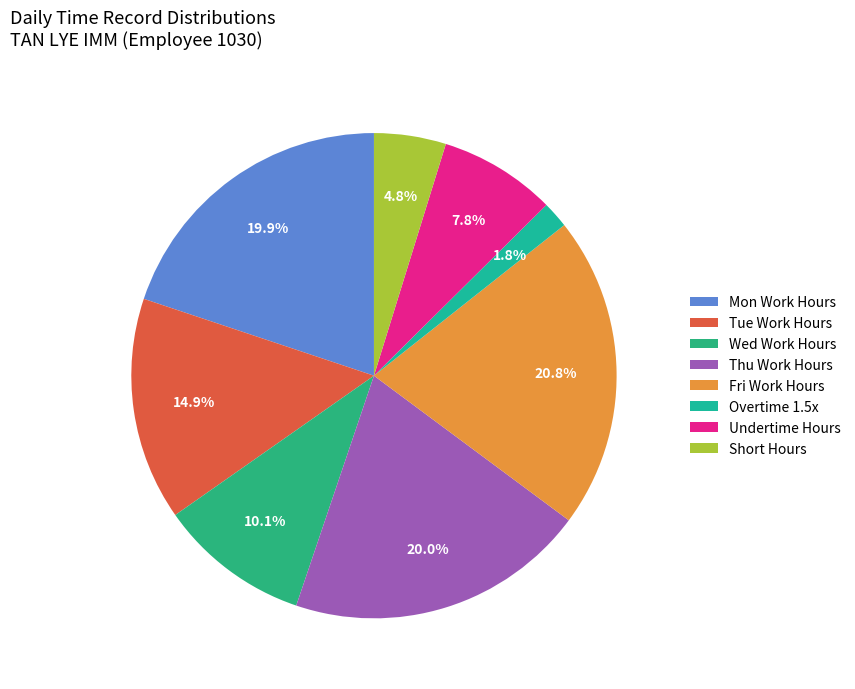

How many segments does this pie chart have?

8